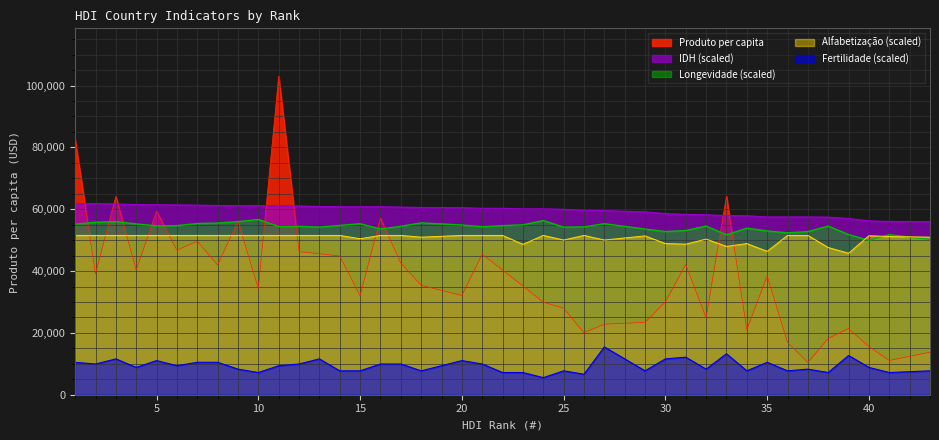

Which series has the largest total across all categories?

IDH (scaled)